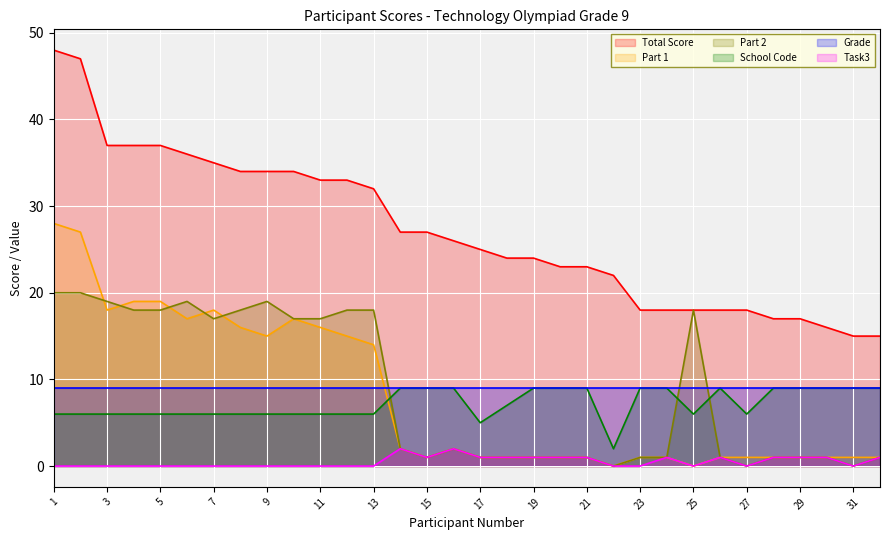

How many positive values does the Task3 series have?

14